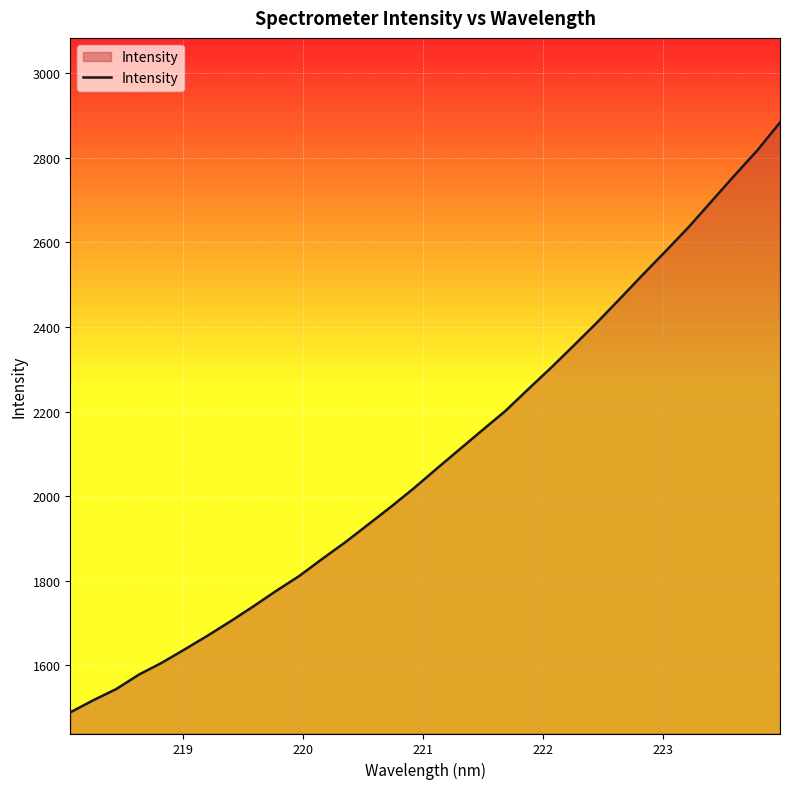

What is the difference between the maximum and minimum values?

1394.1